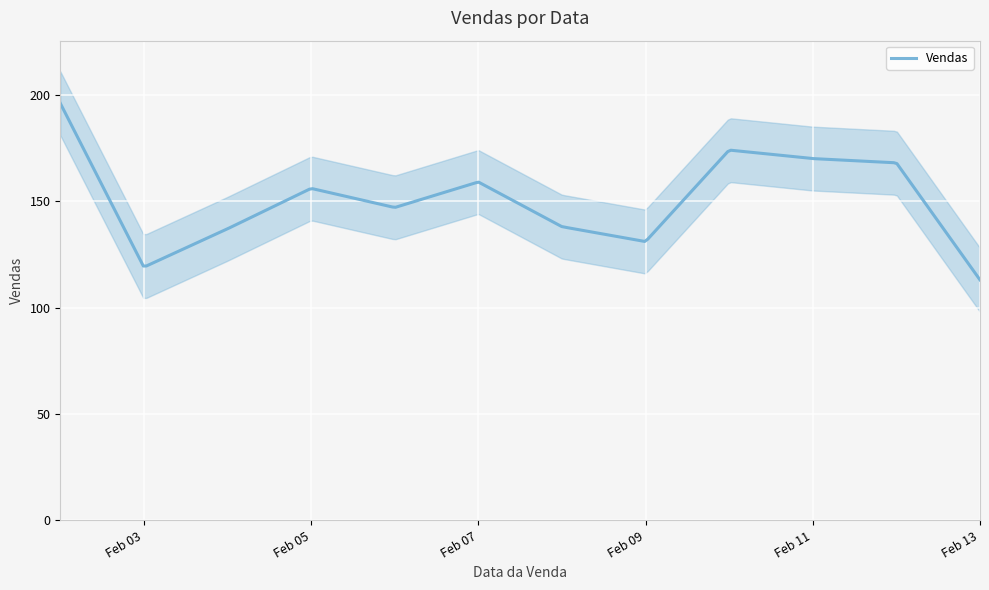

Rank the categories by value from lowest to highest.

2024-02-13, 2024-02-03, 2024-02-09, 2024-02-04, 2024-02-08, 2024-02-06, 2024-02-05, 2024-02-07, 2024-02-12, 2024-02-11, 2024-02-10, 2024-02-02